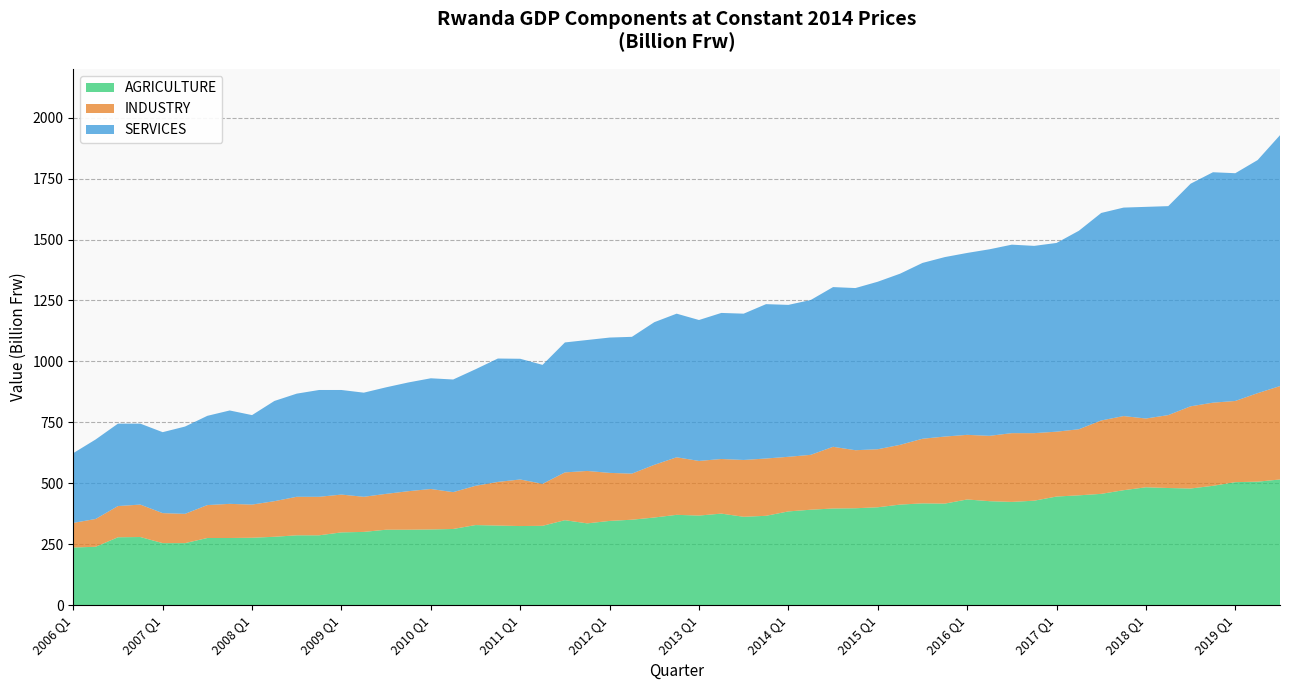

What is the difference between the maximum and minimum values in the AGRICULTURE series?

279